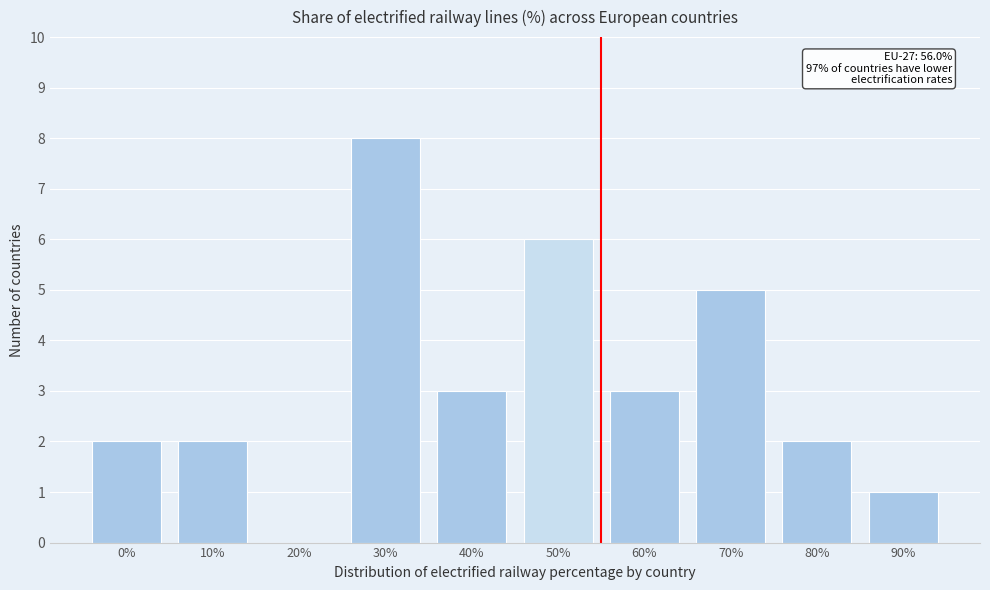

Reading left to right, extract all data points from this chart.

0%=2	10%=2	20%=0	30%=8	40%=3	50%=6	60%=3	70%=5	80%=2	90%=1